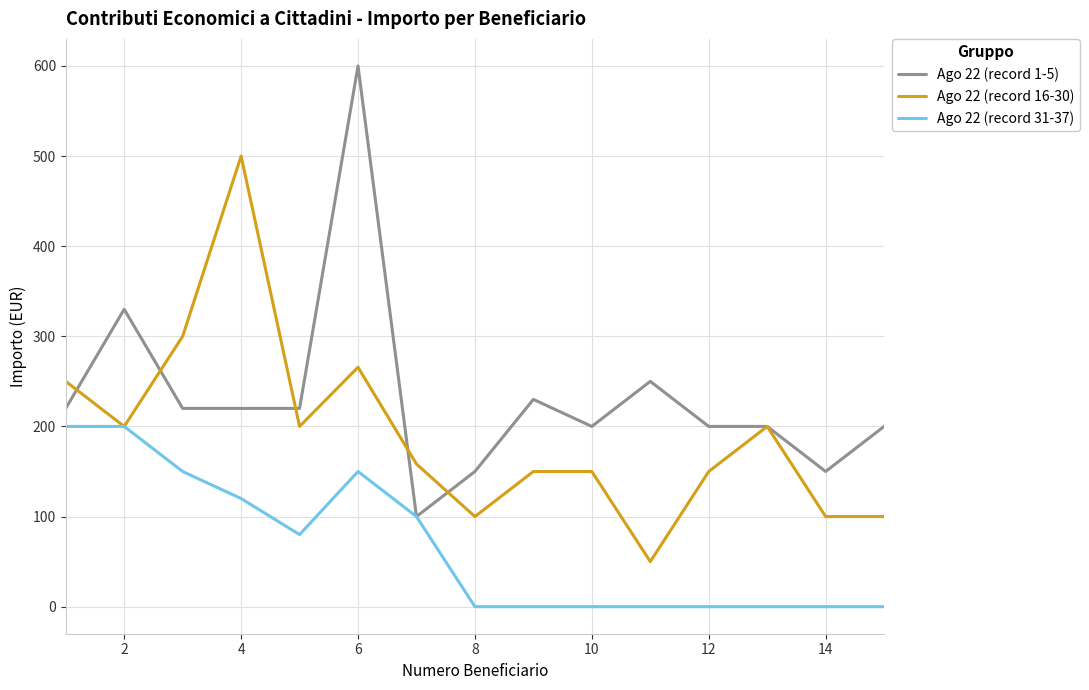

Which series has the largest total across all categories?

Ago 22 (record 1-5)